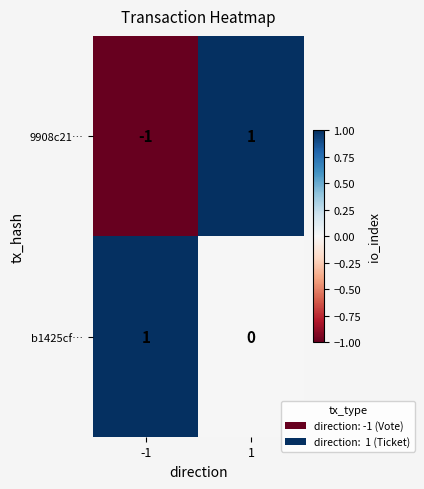

Reading left to right, transcribe all the data shown in this chart.

9908c21…: -1=-1	1=1
b1425cf…: -1=1	1=0